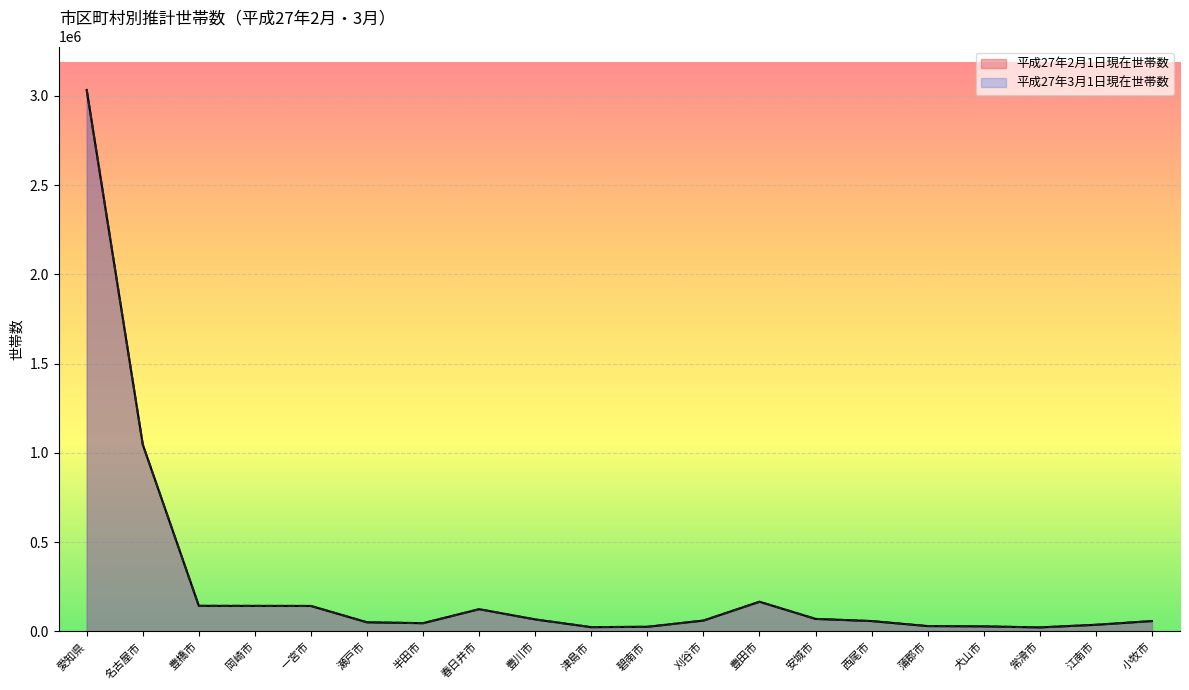

Does the chart display data point markers on the line(s)?

No